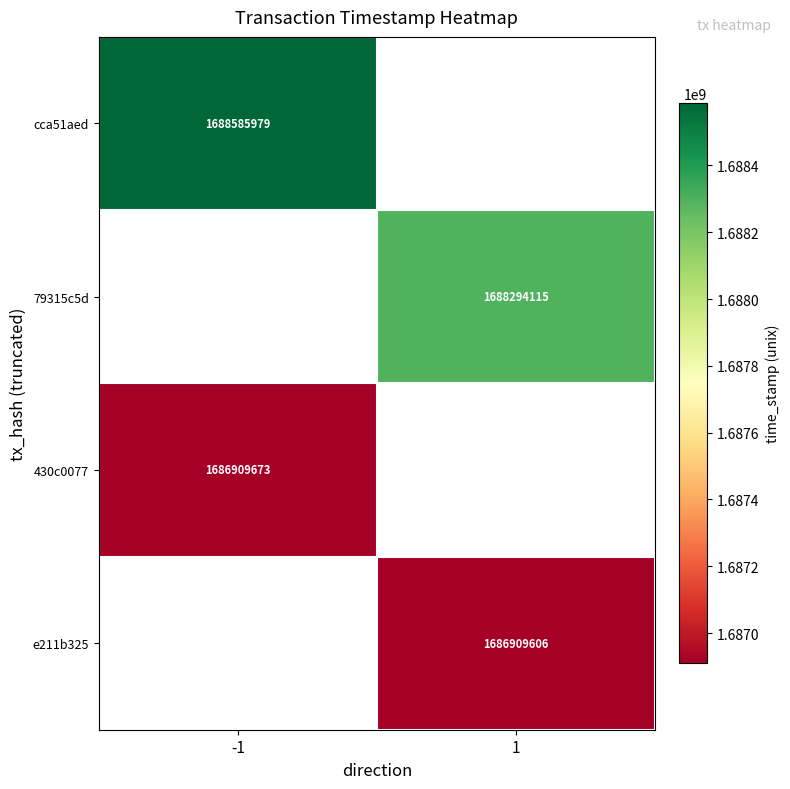

At how many categories does at least one series exceed 1688496379?

1